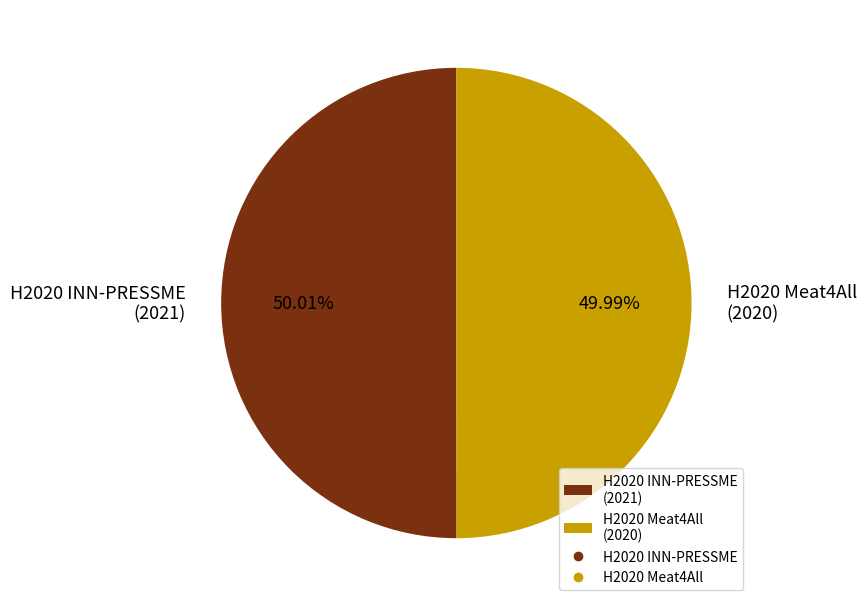

True or false: H2020 INN-PRESSME accounts for 50% of the total.

True